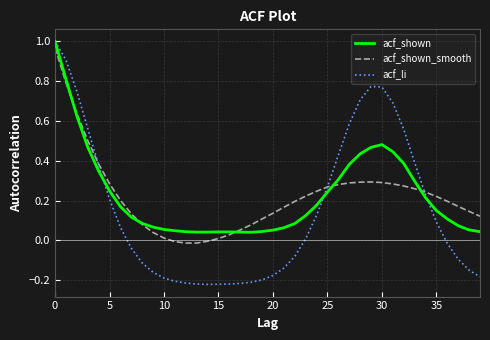

Which series has the largest range (max minus min)?

acf_li